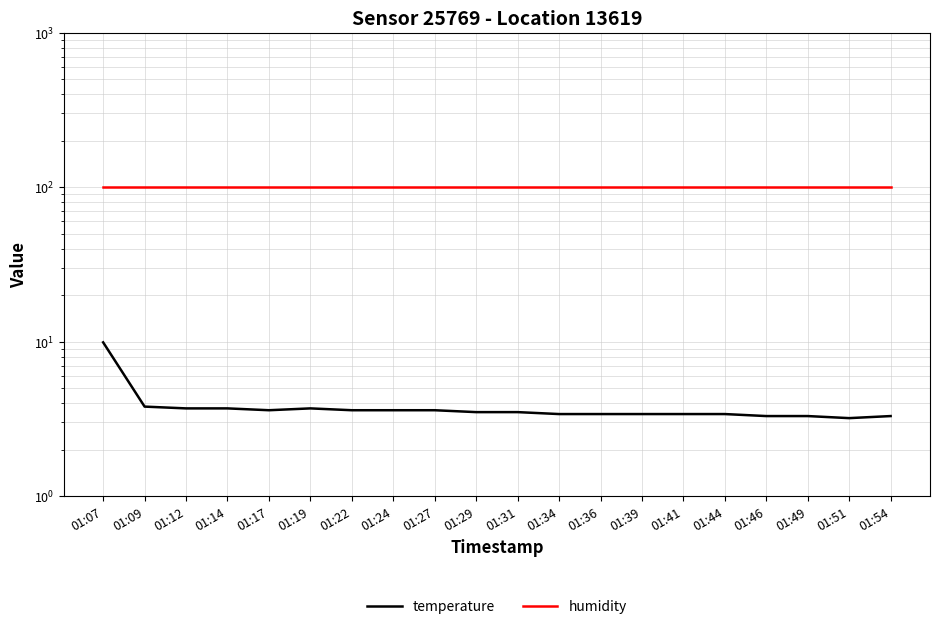

How many series are shown in this chart?

2